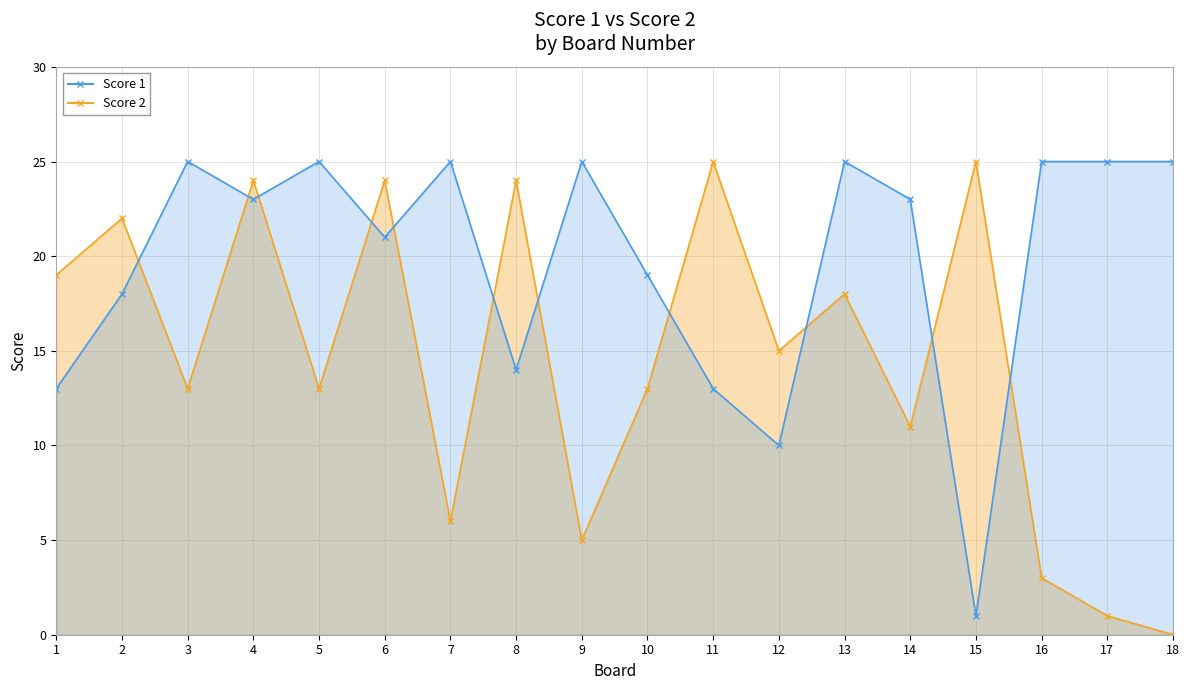

What are all the series names shown in the legend?

Score 2, Score 1